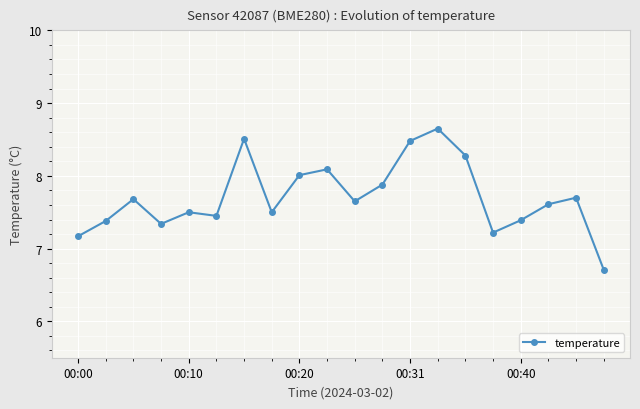

What is the smallest value displayed?

6.7